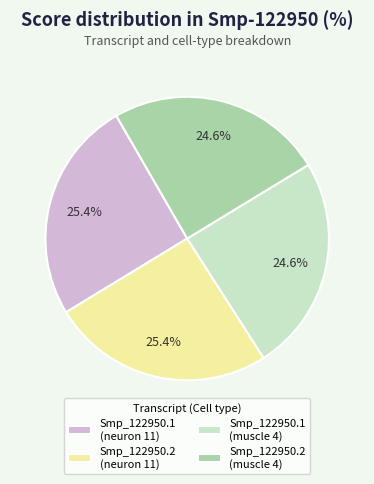

Is there any slice that represents more than half of the pie?

No